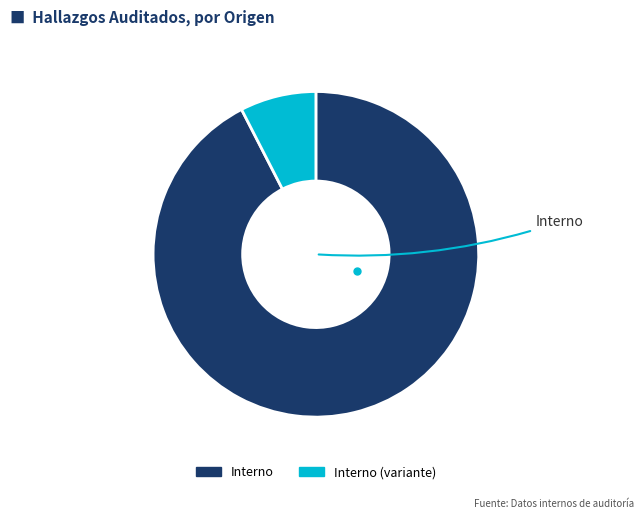

Does any single category account for the majority?

Yes